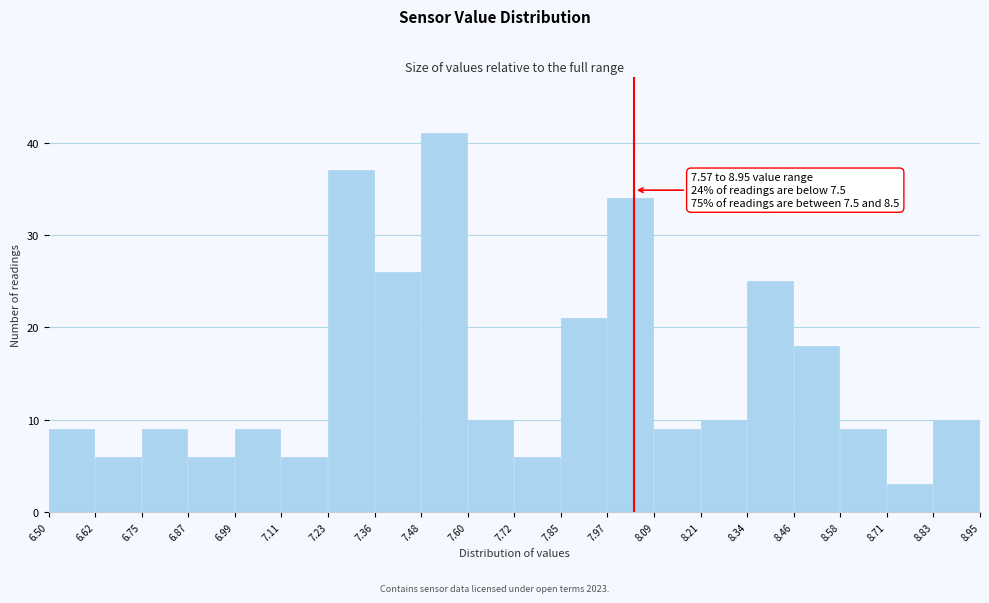

Over which range of the x-axis is the bar tallest?

7.48 to 7.60